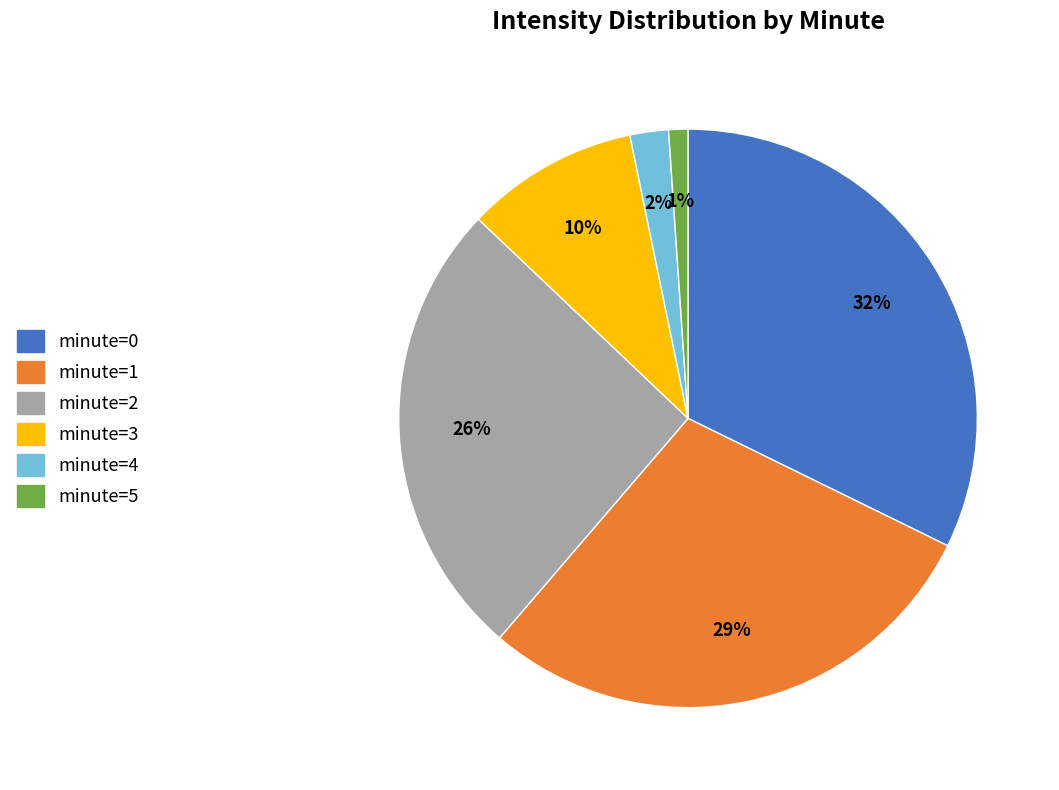

To the nearest percent, what is the combined percentage of minute=1 and minute=3?

39%